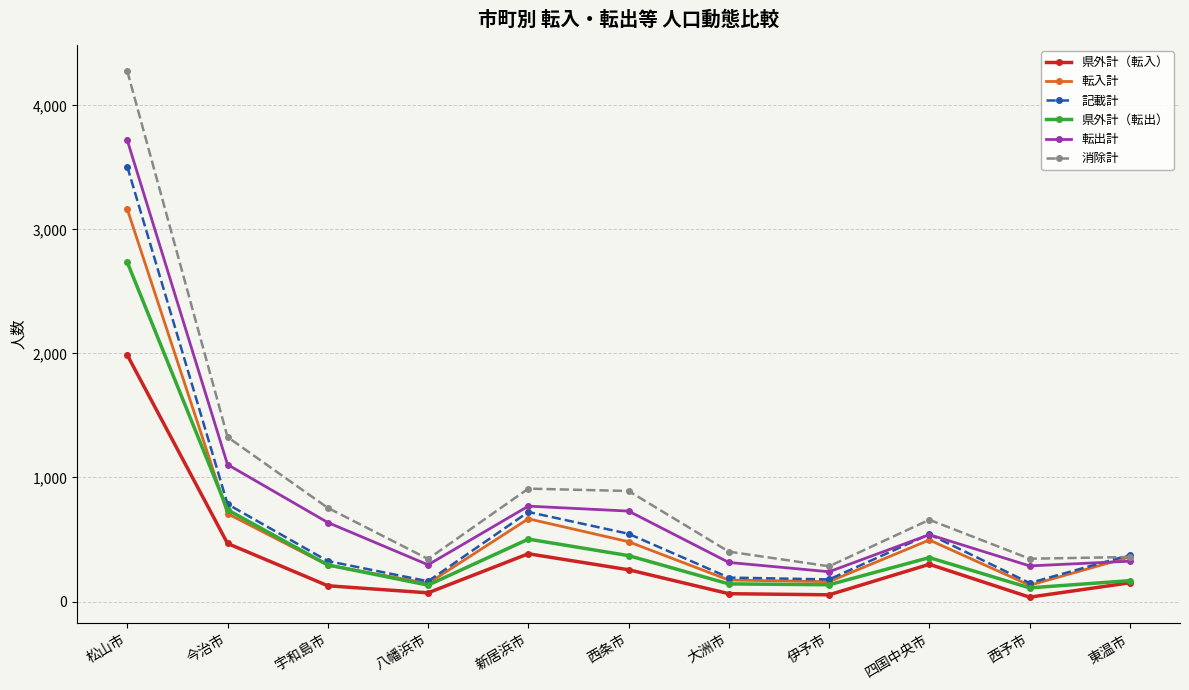

What is the label of the 1st point from the right?

東温市